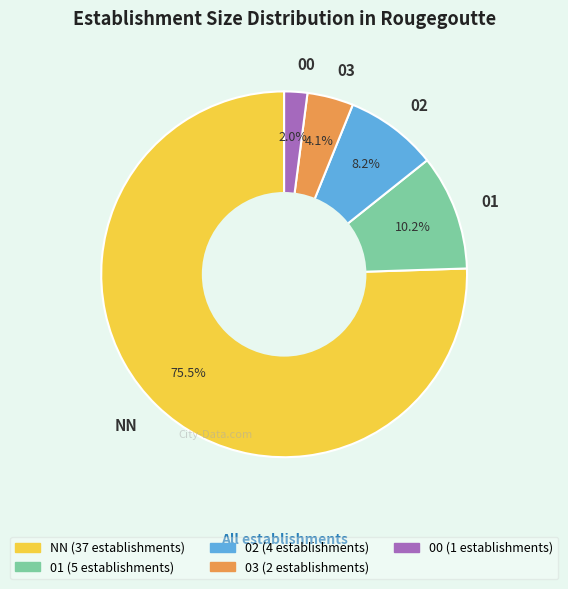

What is the largest slice in the pie chart?

NN